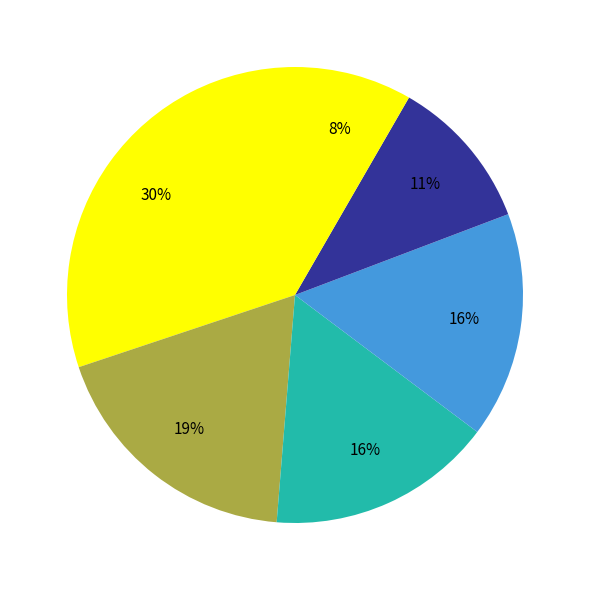

Count the number of slices in the pie.

6